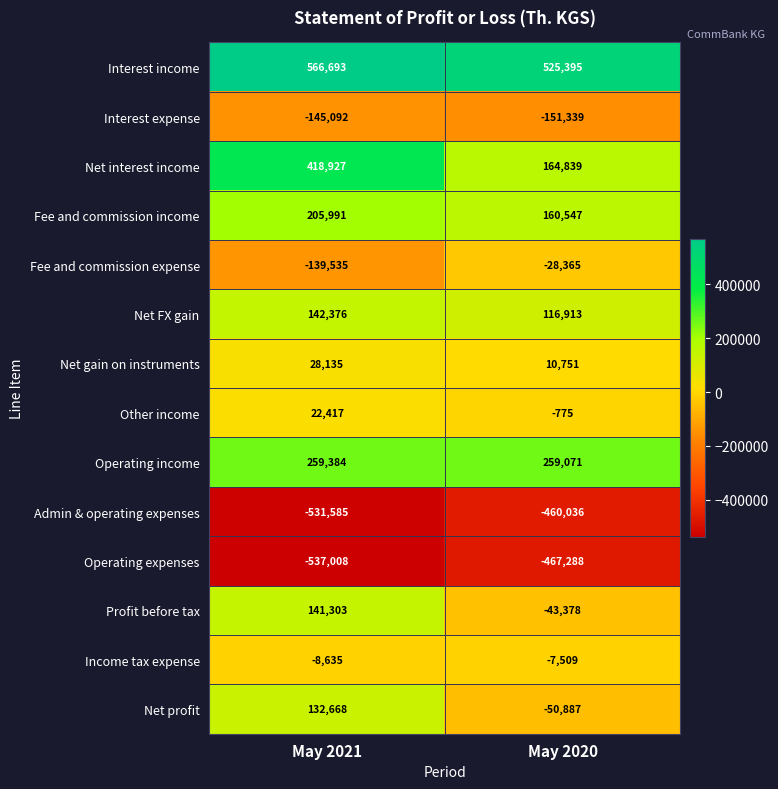

Reading right to left, list all the values displayed in this chart.

Interest income: 525395	566693
Interest expense: -151339	-145092
Net interest income: 164839	418927
Fee and commission income: 160547	205991
Fee and commission expense: -28365	-139535
Net FX gain: 116913	142376
Net gain on instruments: 10751	28135
Other income: -775	22417
Operating income: 259071	259384
Admin & operating expenses: -460036	-531585
Operating expenses: -467288	-537008
Profit before tax: -43378	141303
Income tax expense: -7509	-8635
Net profit: -50887	132668